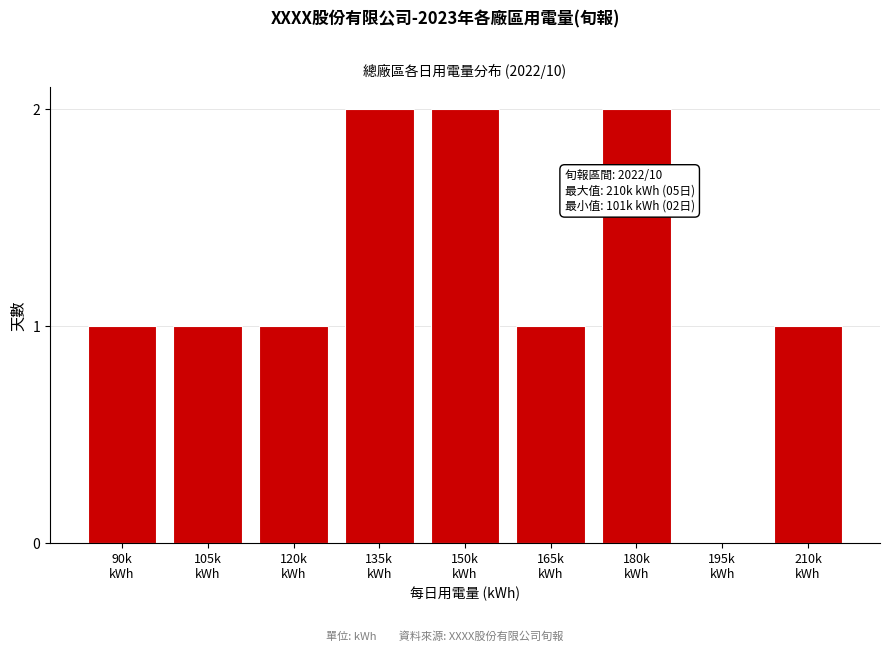

What is the sum of all values?

11